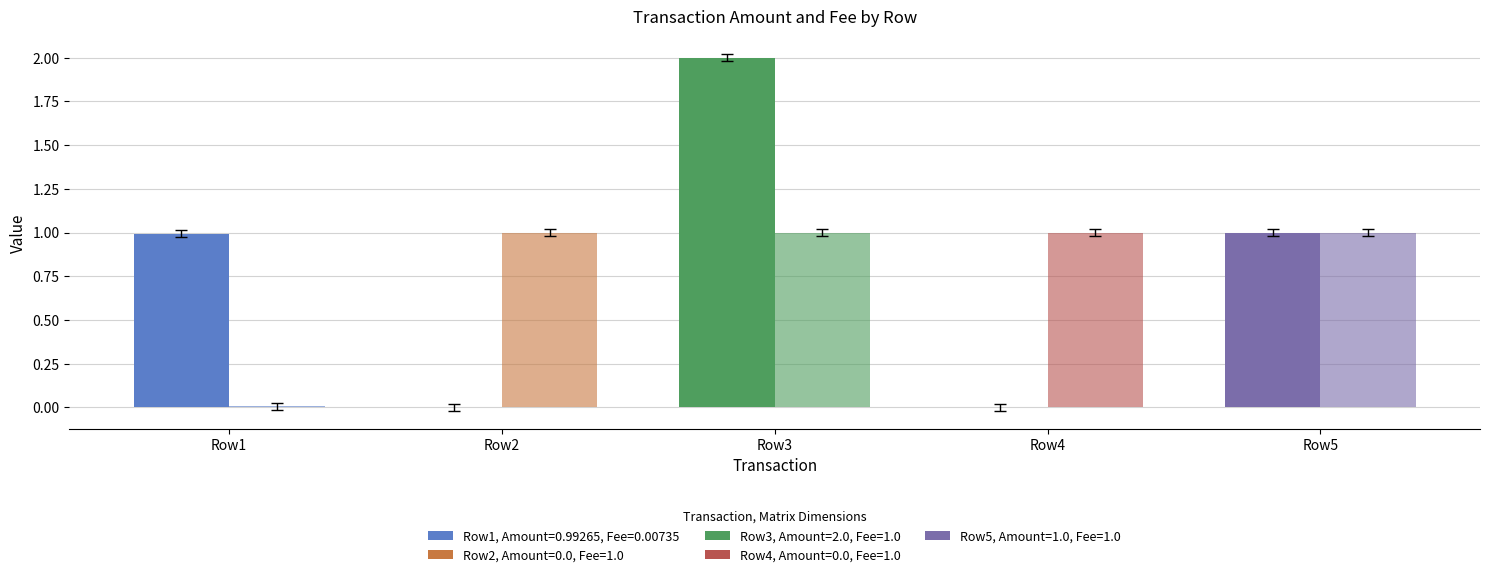

Are the bars grouped side by side (vs. stacked)?

Yes